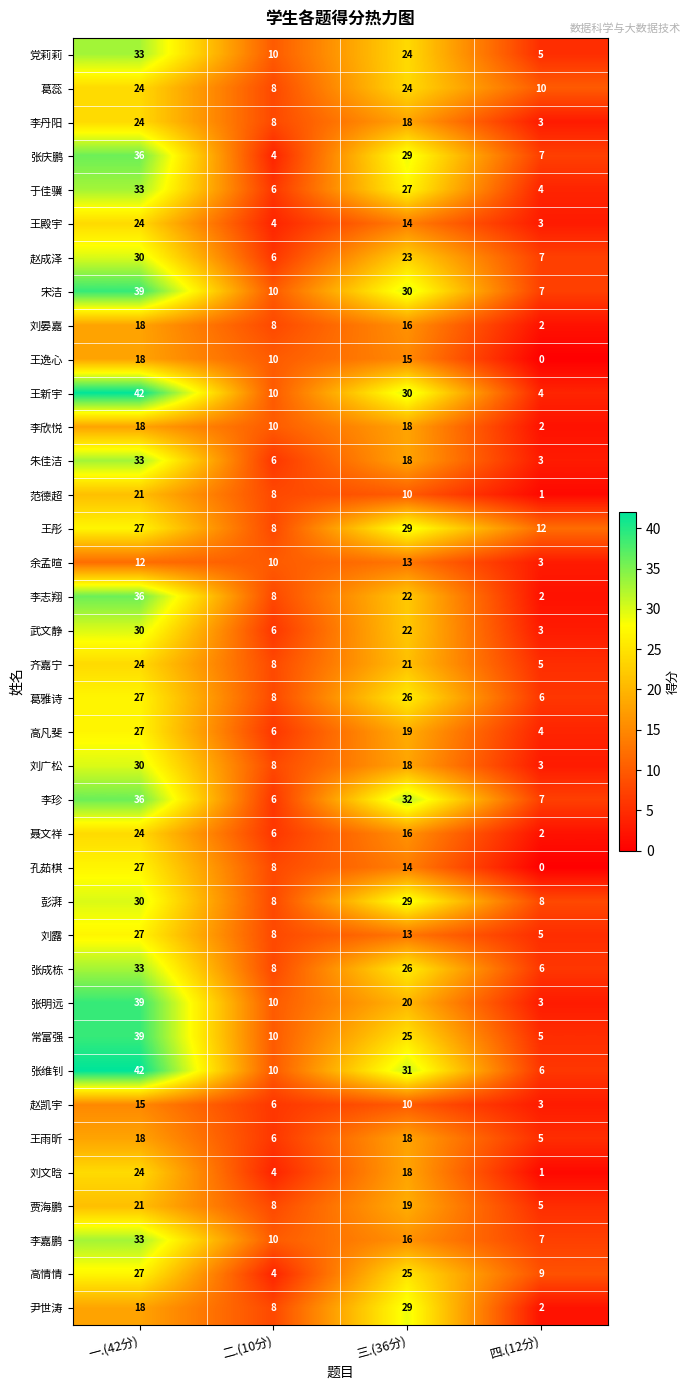

What is the difference between the maximum and minimum values in the 王彤 series?

21